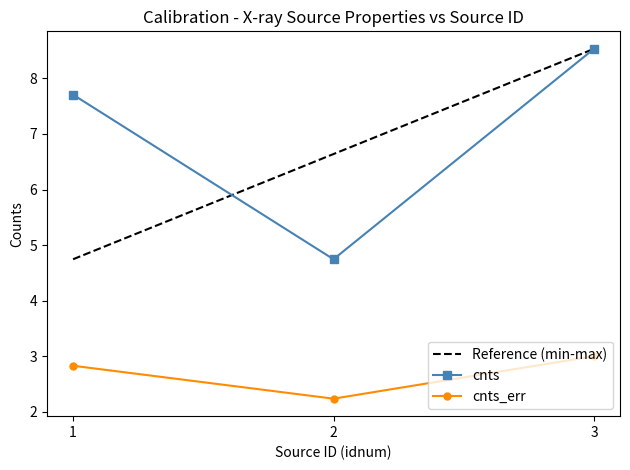

Reading right to left, what are all the values shown in this chart?

cnts: 3=8.5	2=4.7	1=7.7
cnts_err: 3=3.0	2=2.2	1=2.8